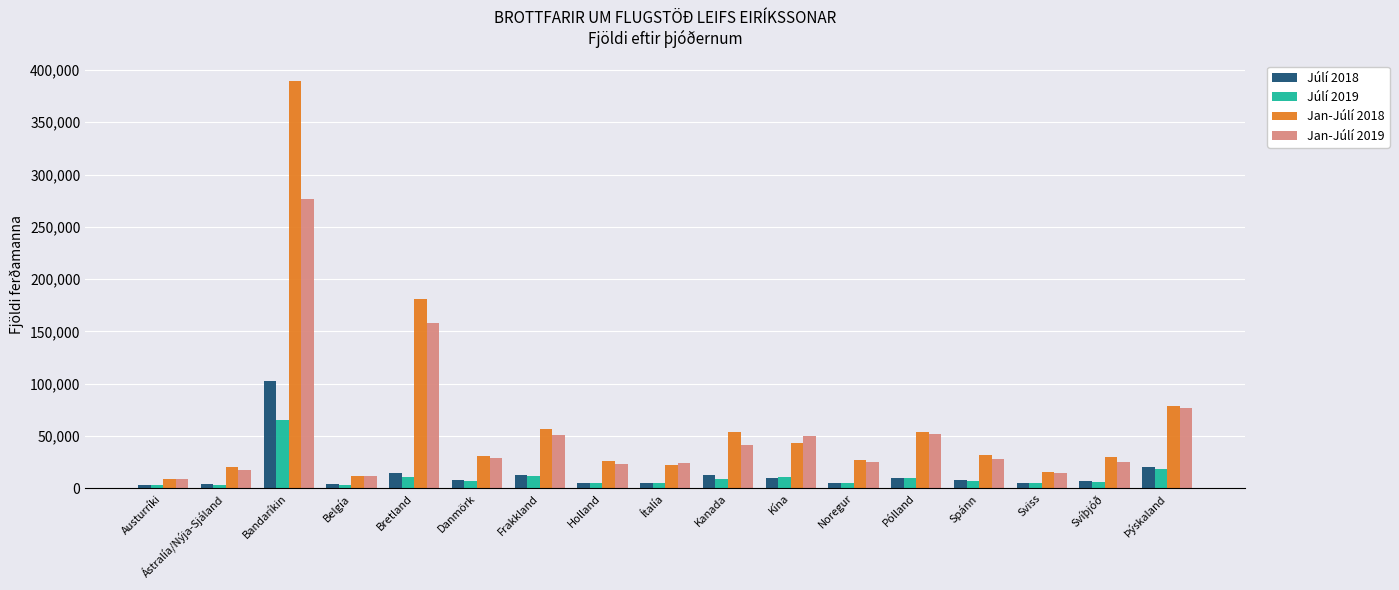

Where does the Júlí 2019 series first go above 7050?

Bandaríkin